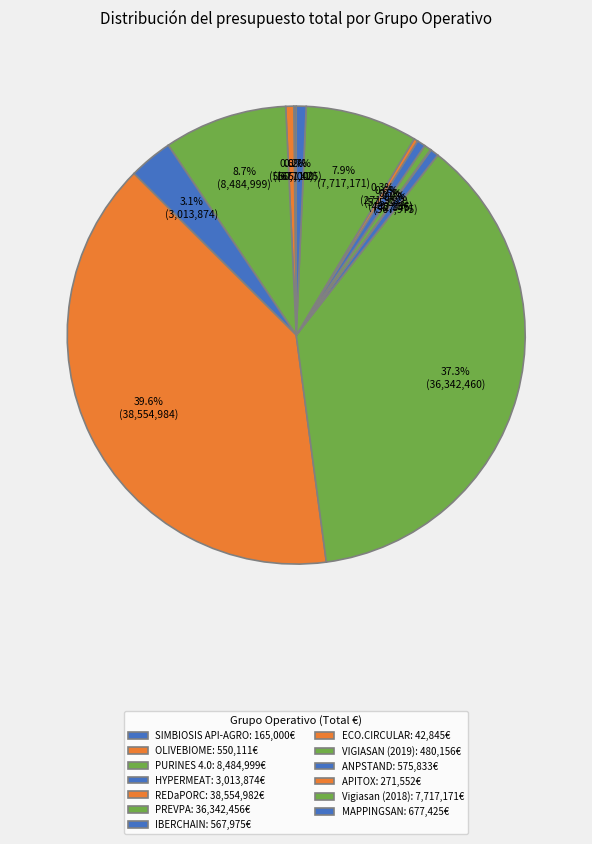

What is the smallest slice in the pie chart?

ECO.CIRCULAR